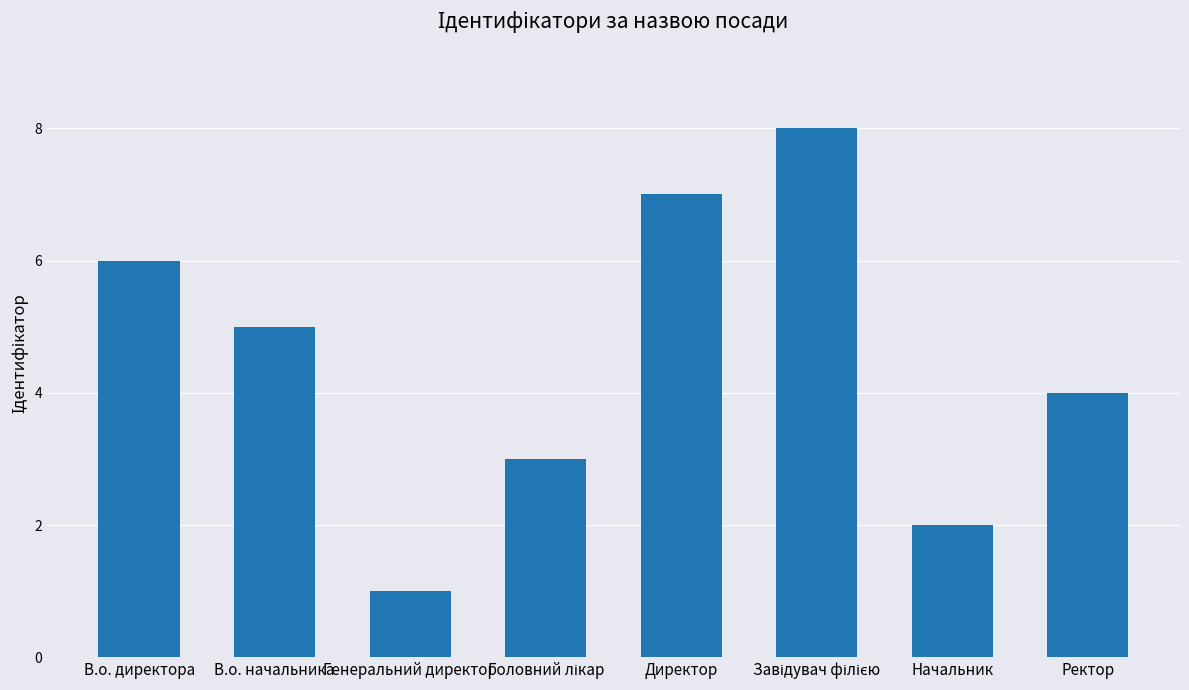

What is the label of the 8th bar from the right?

В.о. директора